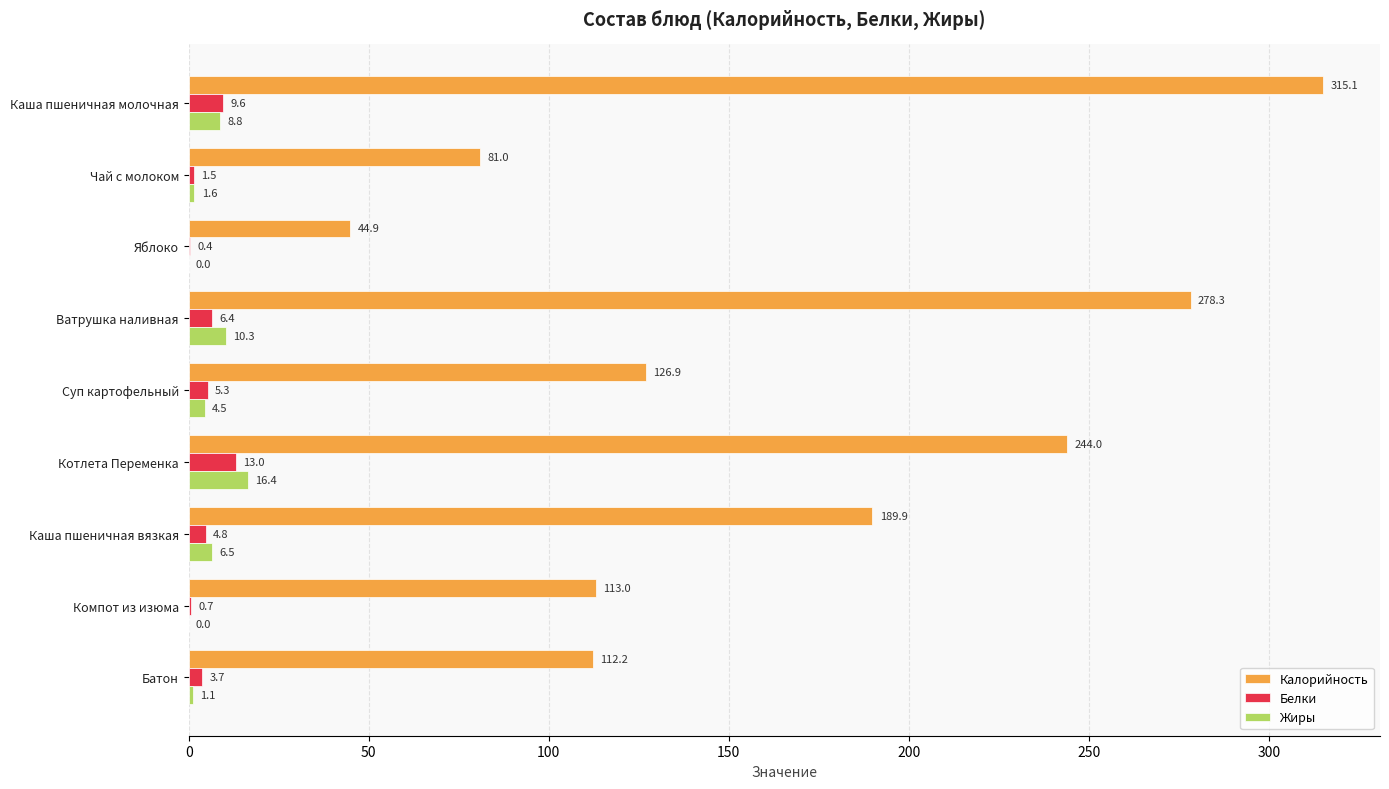

The value of Калорийность at Ватрушка наливная is 278.3. True or false?

True